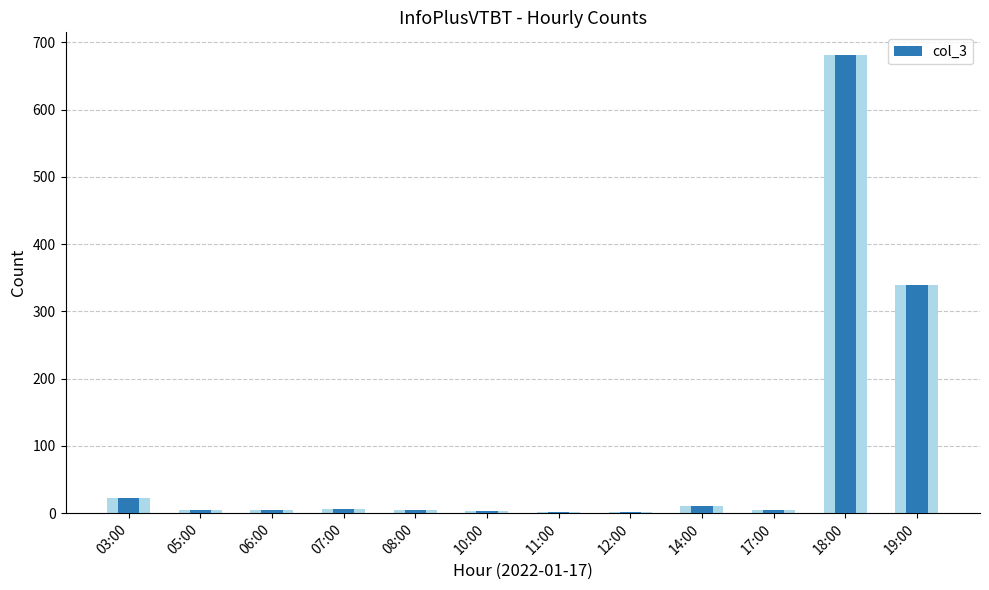

Rank the categories by value from highest to lowest.

18:00, 19:00, 03:00, 14:00, 07:00, 05:00, 06:00, 08:00, 17:00, 10:00, 12:00, 11:00